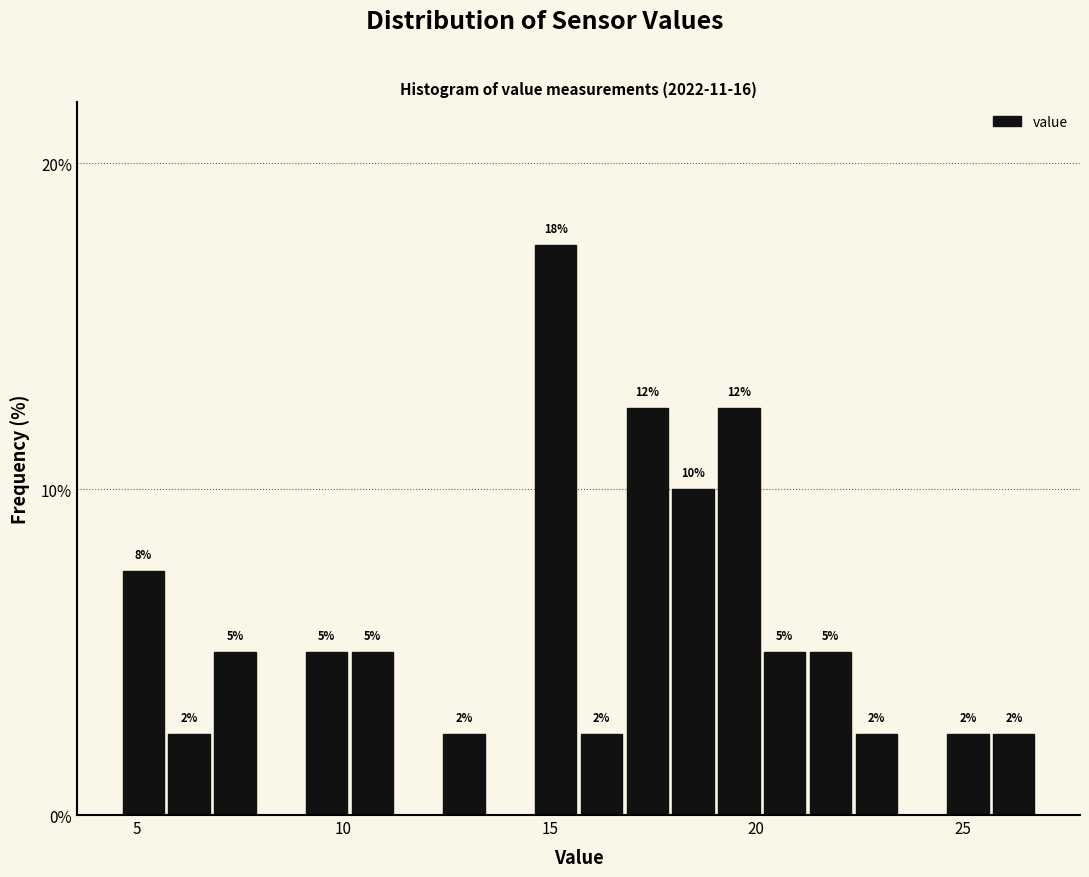

Read against the x-axis, roughly where is the centre of the tallest bar?

15.0